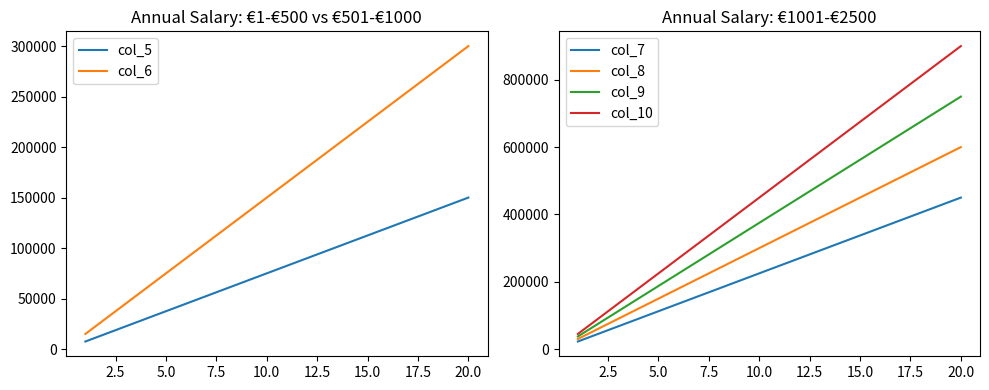

How many categories are shown in the chart?

20